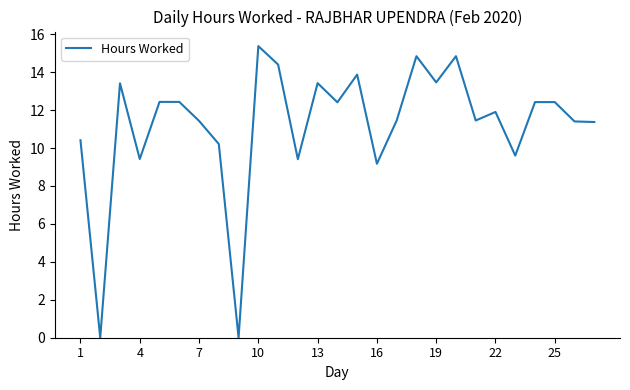

What is the greatest value displayed?

15.4